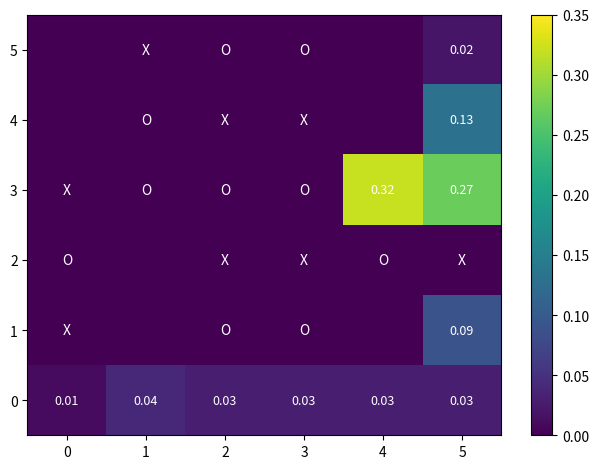

The value of 3 at 1 is 0.0. True or false?

True